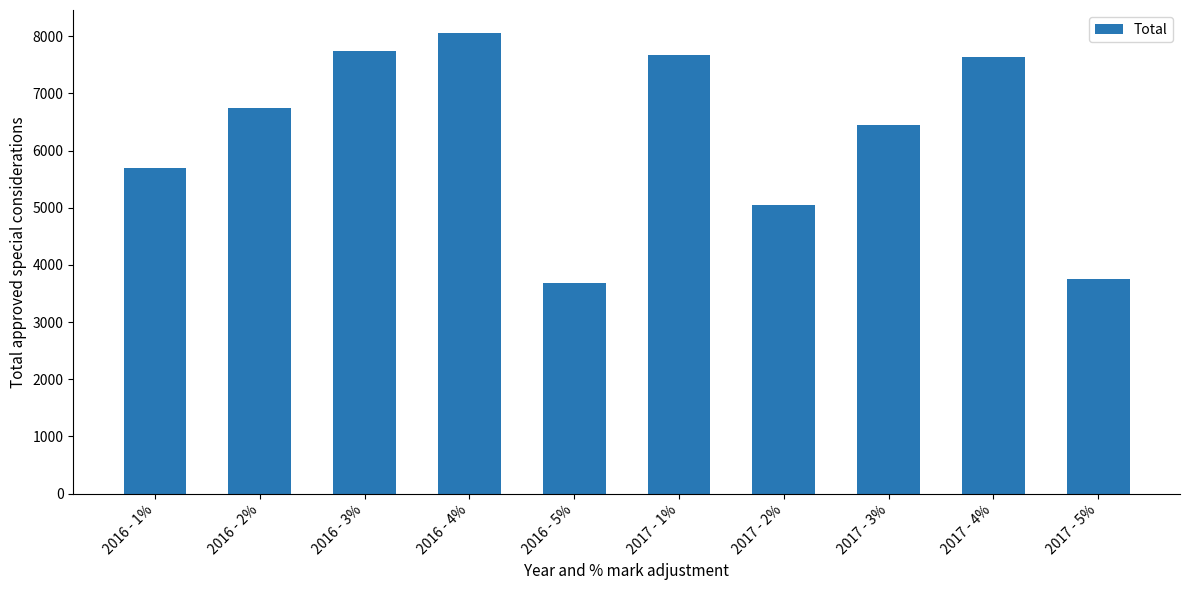

Is it true that the value at 2017 - 2% is 3501?

False